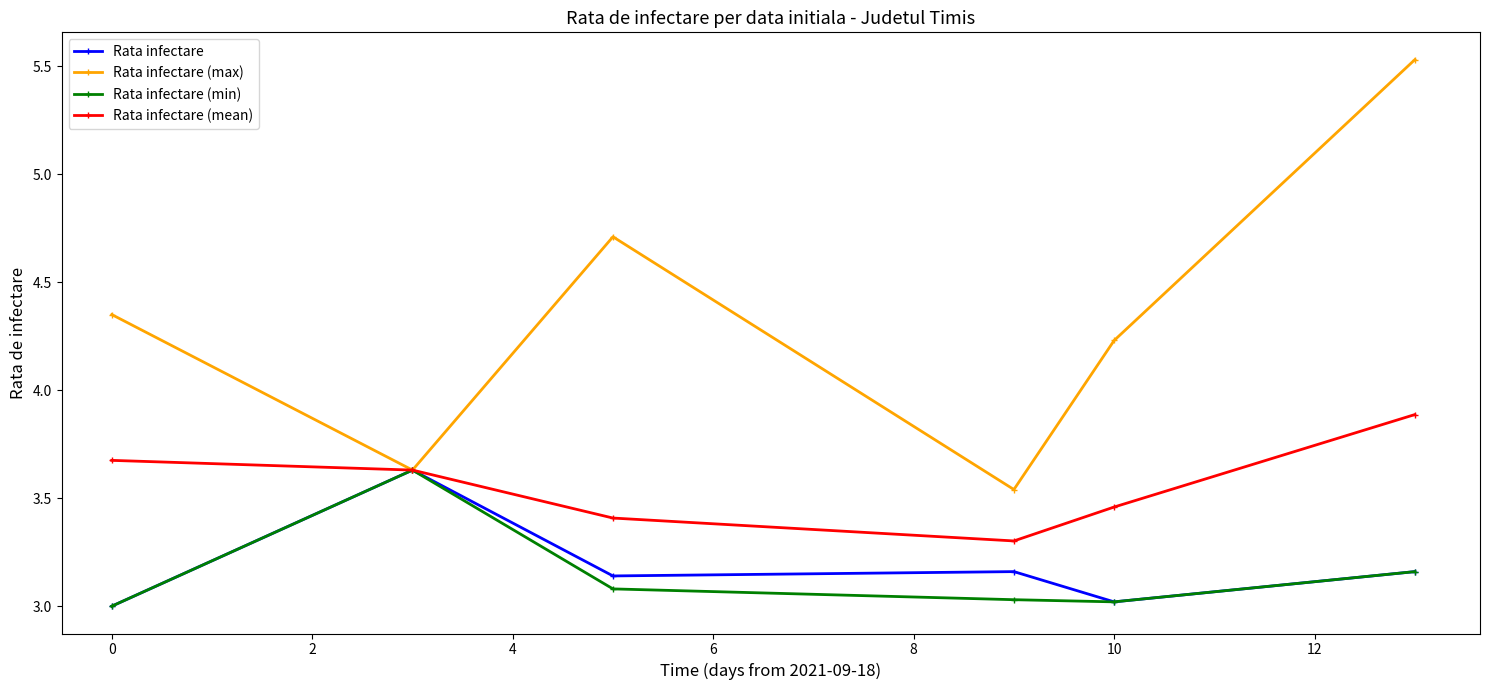

Which series has the widest spread of values?

Rata infectare (max)